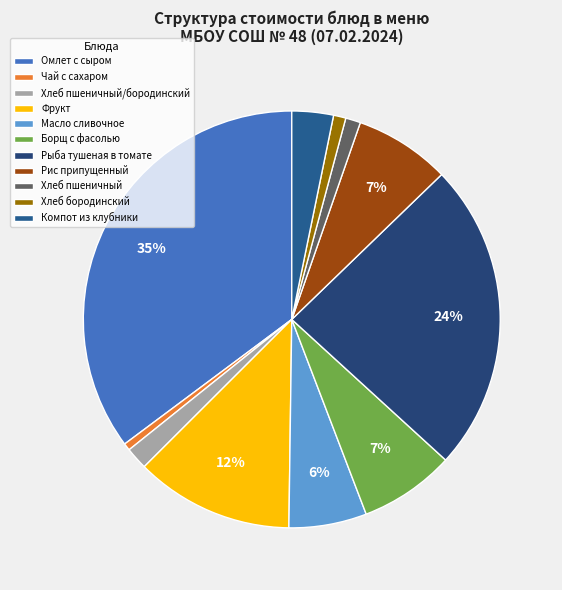

Is Борщ с фасолью the majority of the pie?

No